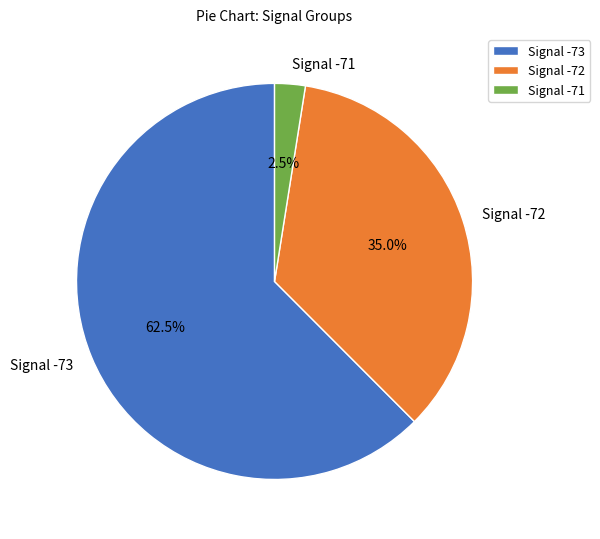

Between Signal -71 and Signal -72, which is larger?

Signal -72